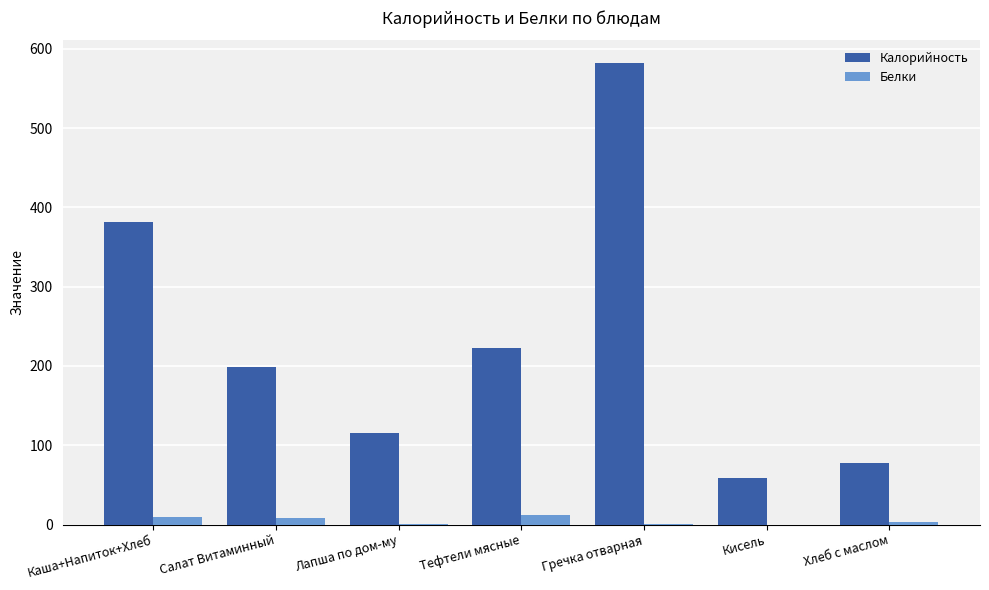

Is the value of Калорийность at Хлеб с маслом greater than the value of Белки at Гречка отварная?

Yes